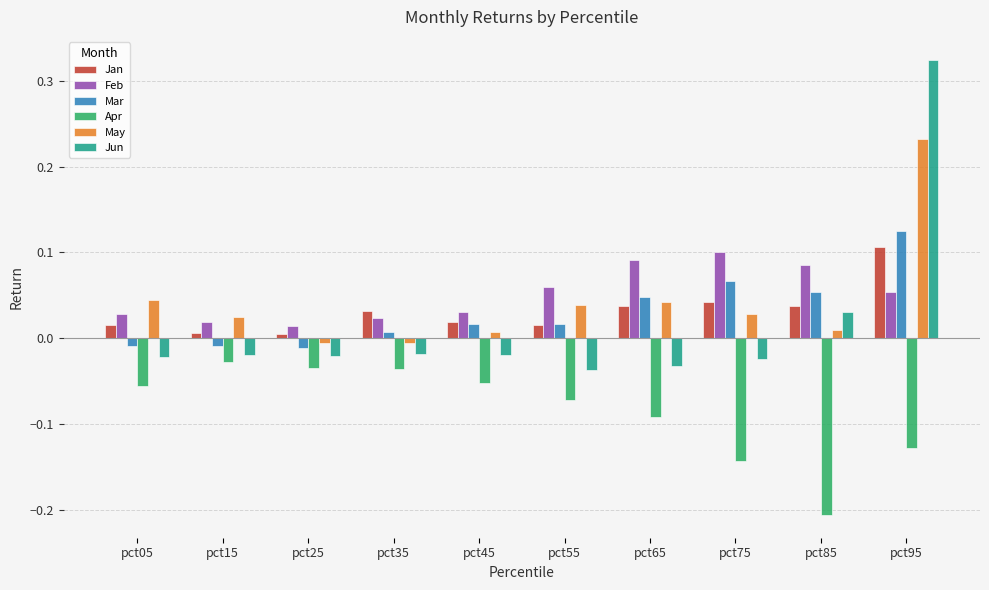

How many Feb values are between 0 and 1?

10